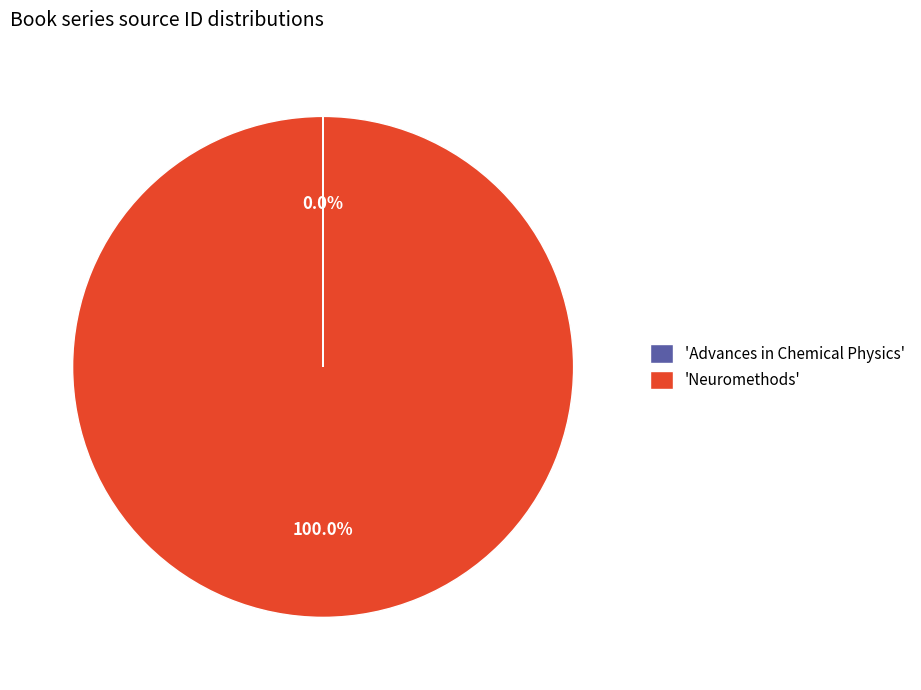

What is the largest slice in the pie chart?

'Neuromethods'